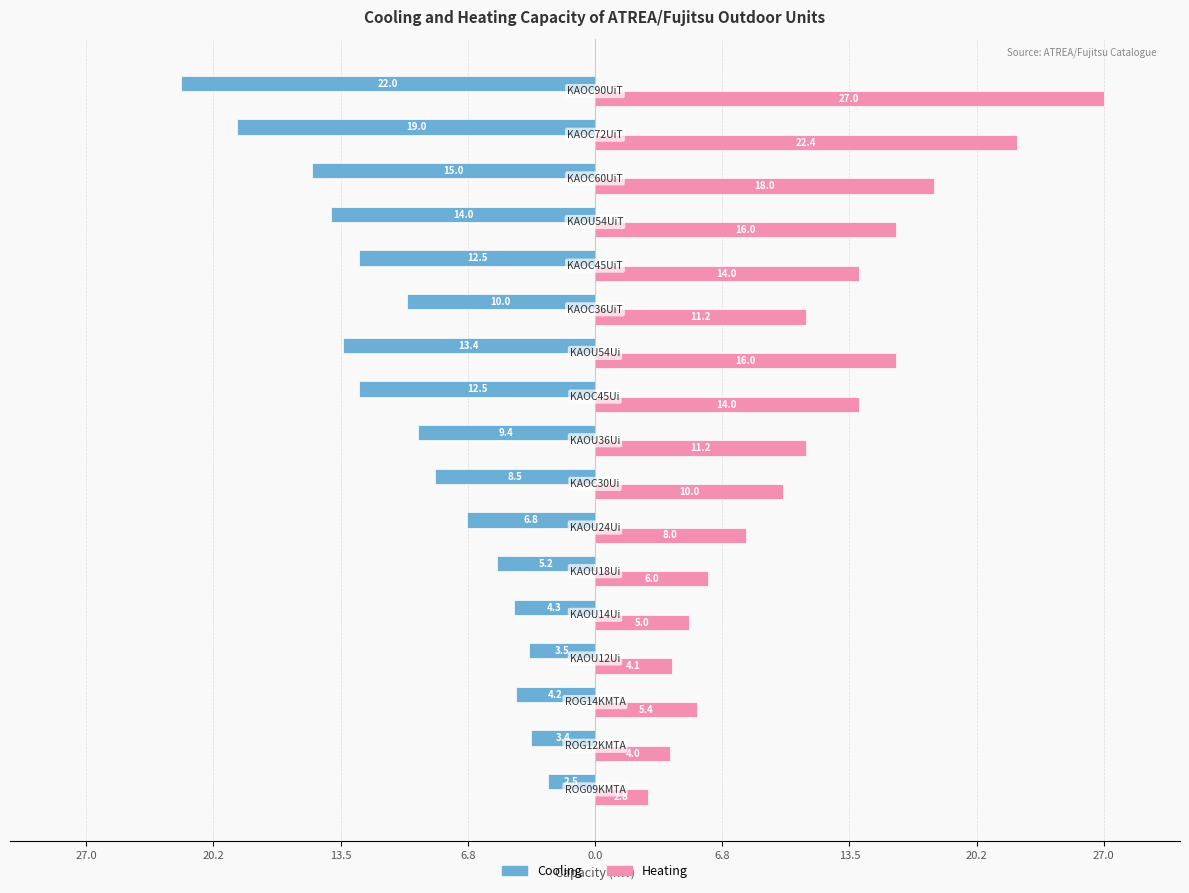

What is the sum of all Cooling values?

-166.2